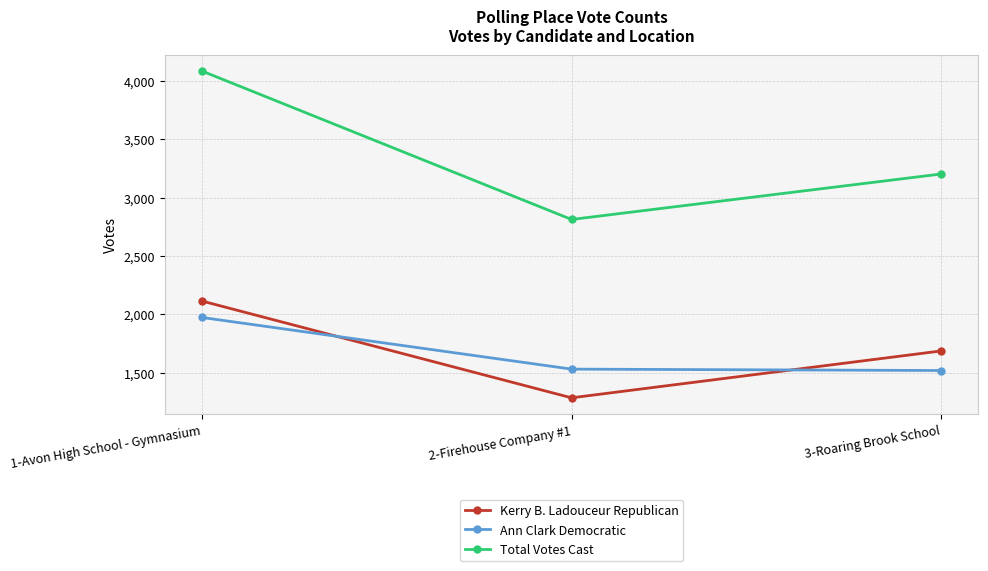

How many distinct data groups are displayed?

3